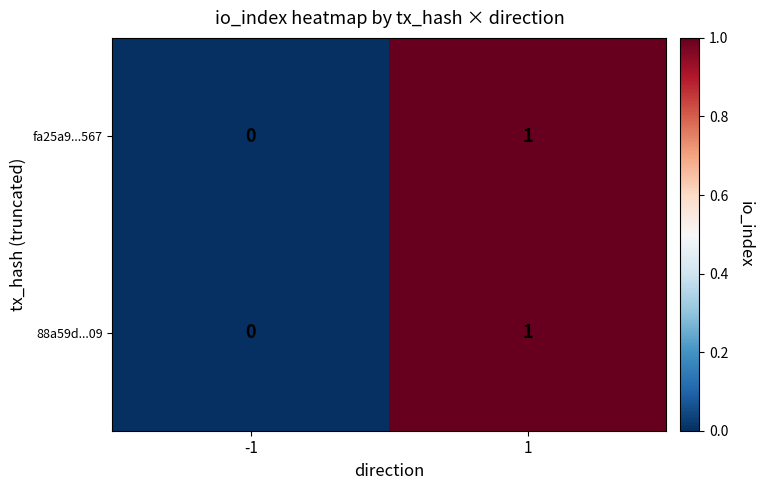

Is it true that 88a59d...09 equals 1 at 1?

True